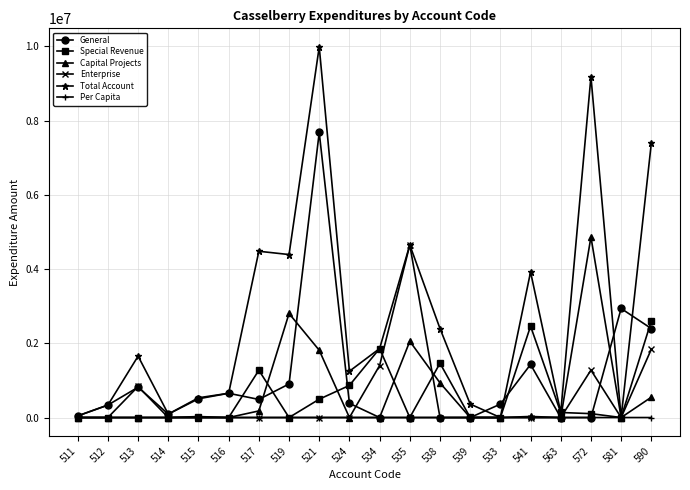

At which label does General reach its peak?

521